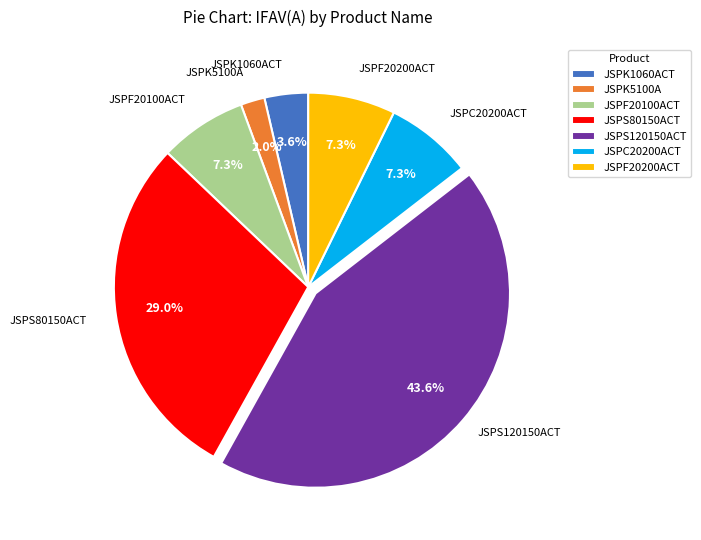

How many slices are in this pie chart?

7